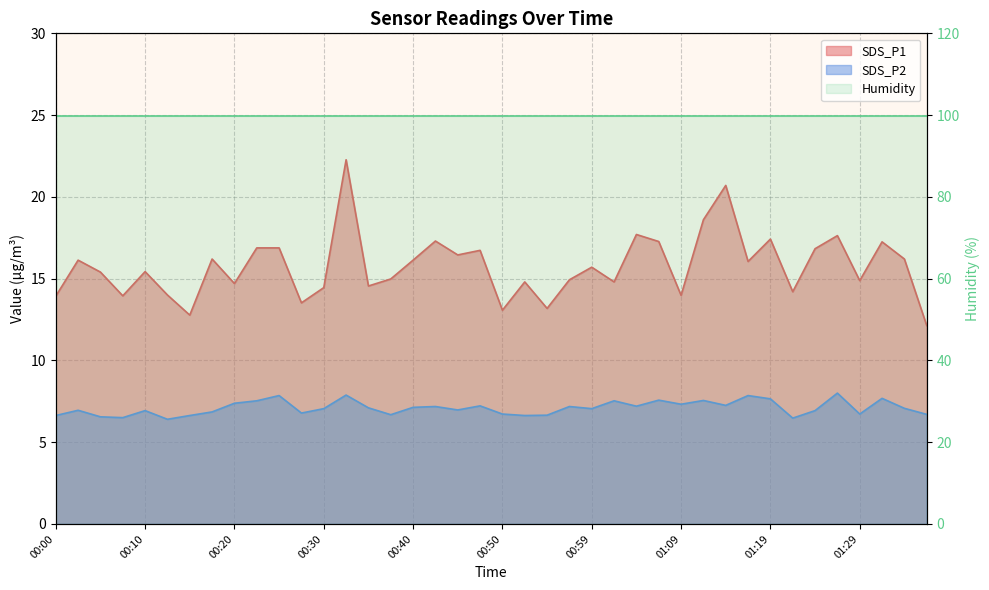

At which category does SDS_P2 reach its first local valley?

00:08